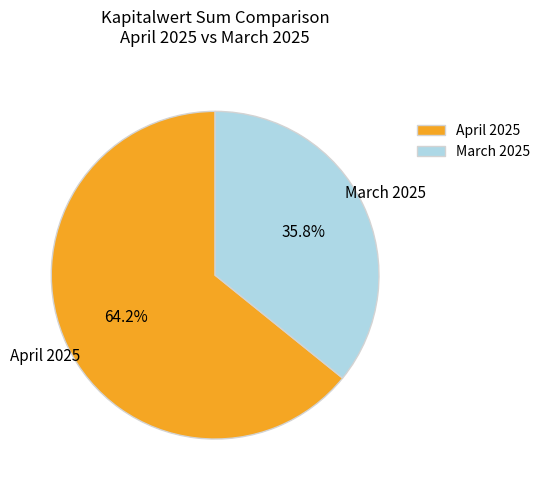

Count the number of slices in the pie.

2